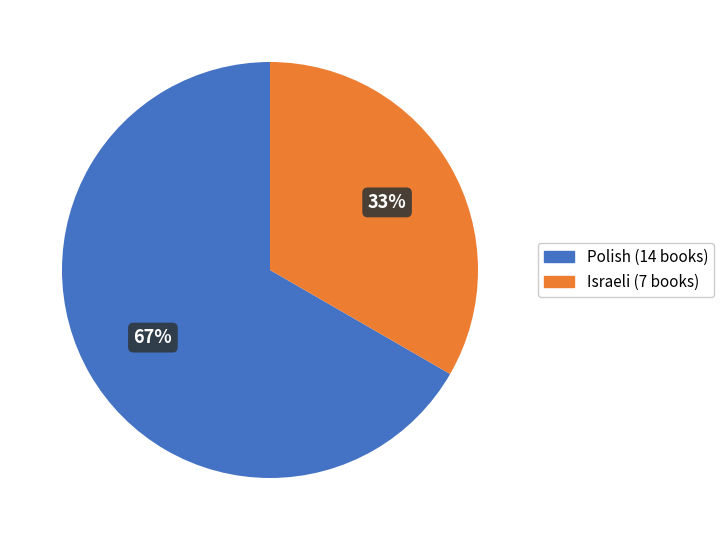

Count the number of slices in the pie.

2